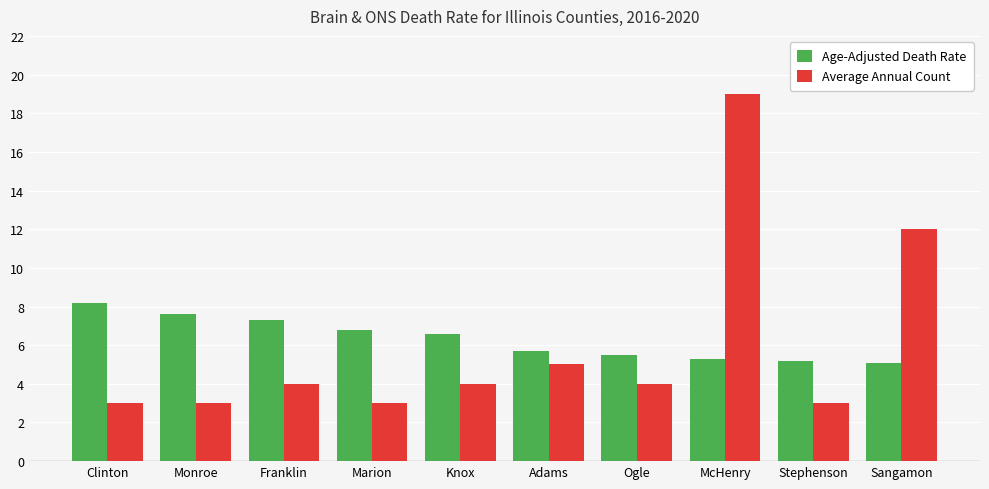

Reading right to left, transcribe all the data shown in this chart.

Age-Adjusted Death Rate: 5.1	5.2	5.3	5.5	5.7	6.6	6.8	7.3	7.6	8.2
Average Annual Count: 12.0	3.0	19.0	4.0	5.0	4.0	3.0	4.0	3.0	3.0